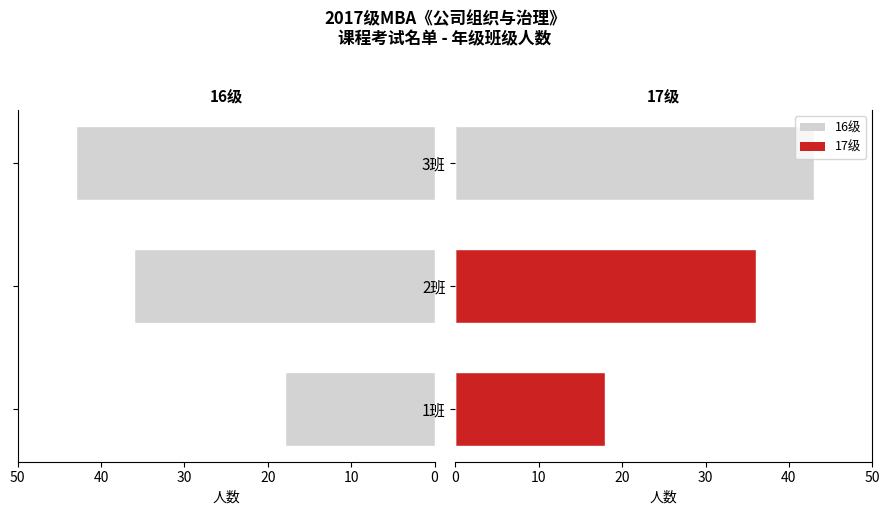

List the labels in order of 17级 value, smallest first.

1班, 2班, 3班